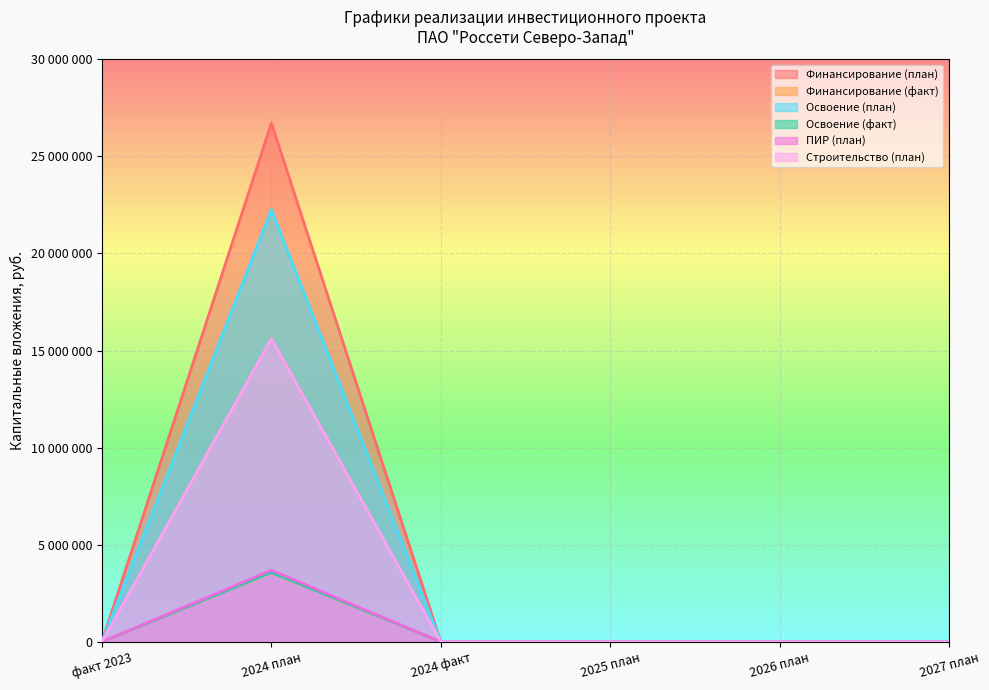

What are all the series names shown in the legend?

Финансирование (план), Финансирование (факт), Освоение (план), Освоение (факт), ПИР (план), Строительство (план)